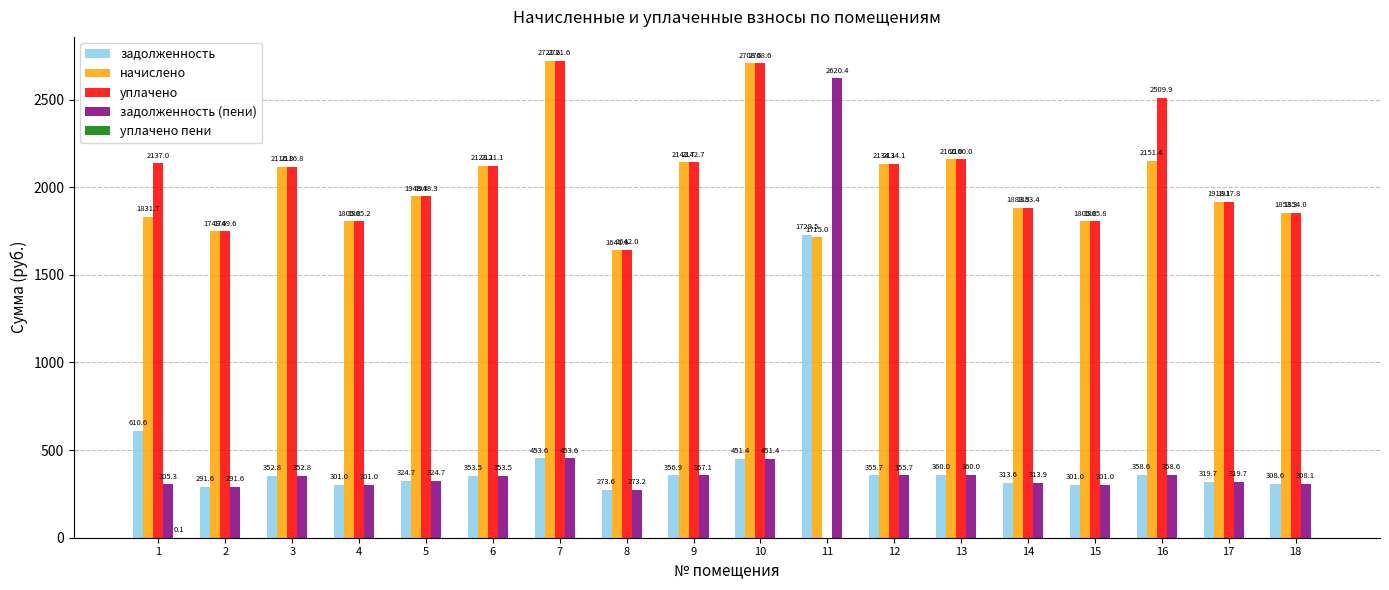

Between 11 and 18, which series saw the biggest shift?

задолженность (пени)